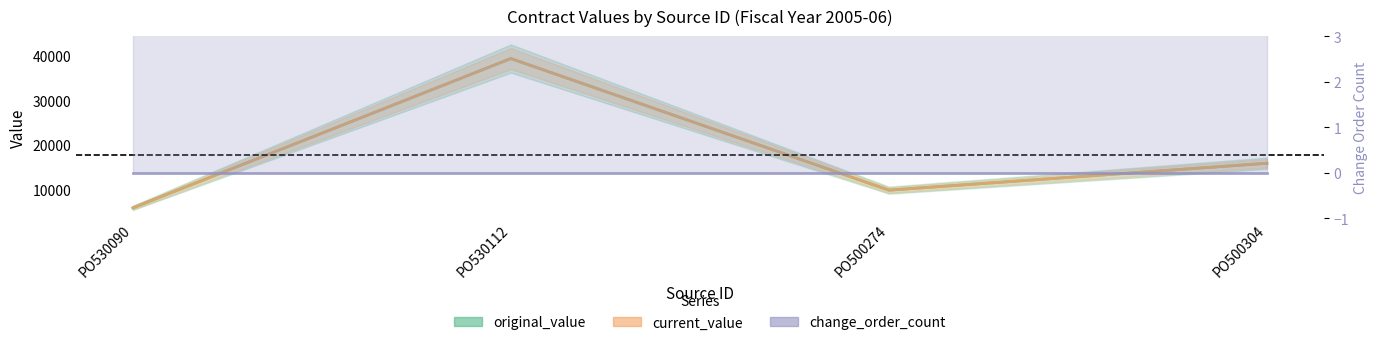

At how many categories does at least one series exceed 25298?

1